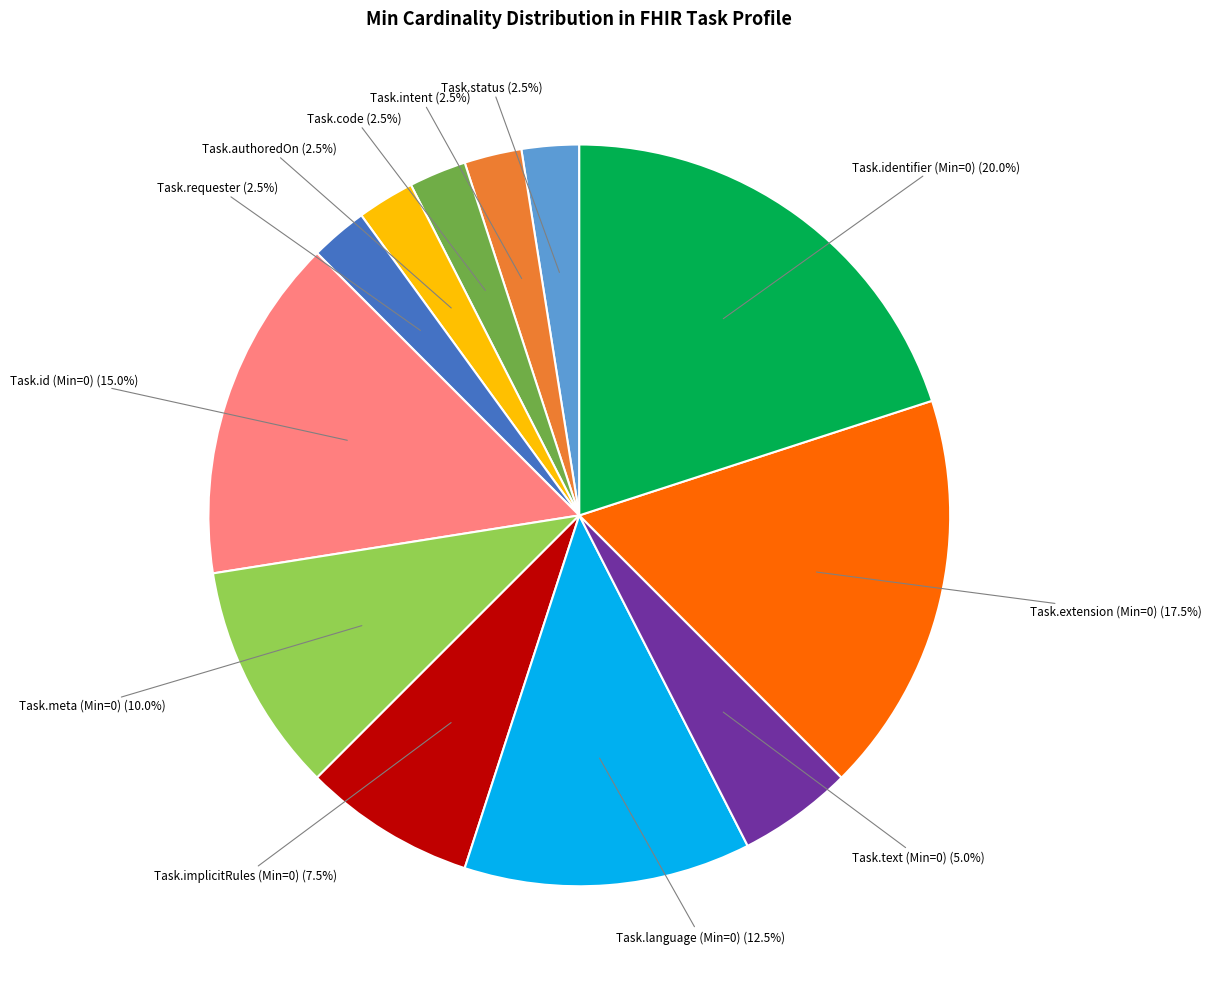

Does any single category account for the majority?

No